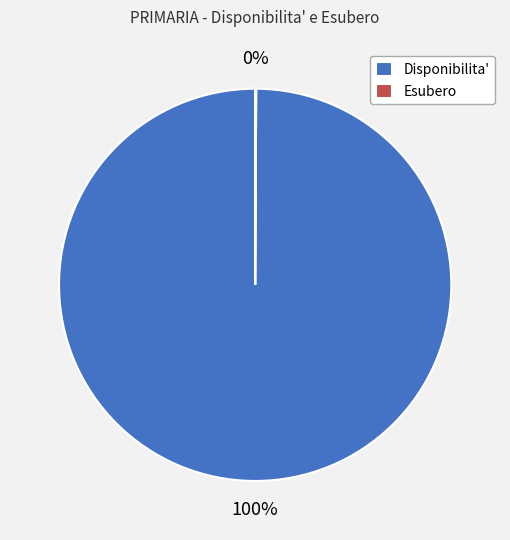

What is the largest slice in the pie chart?

Disponibilita'